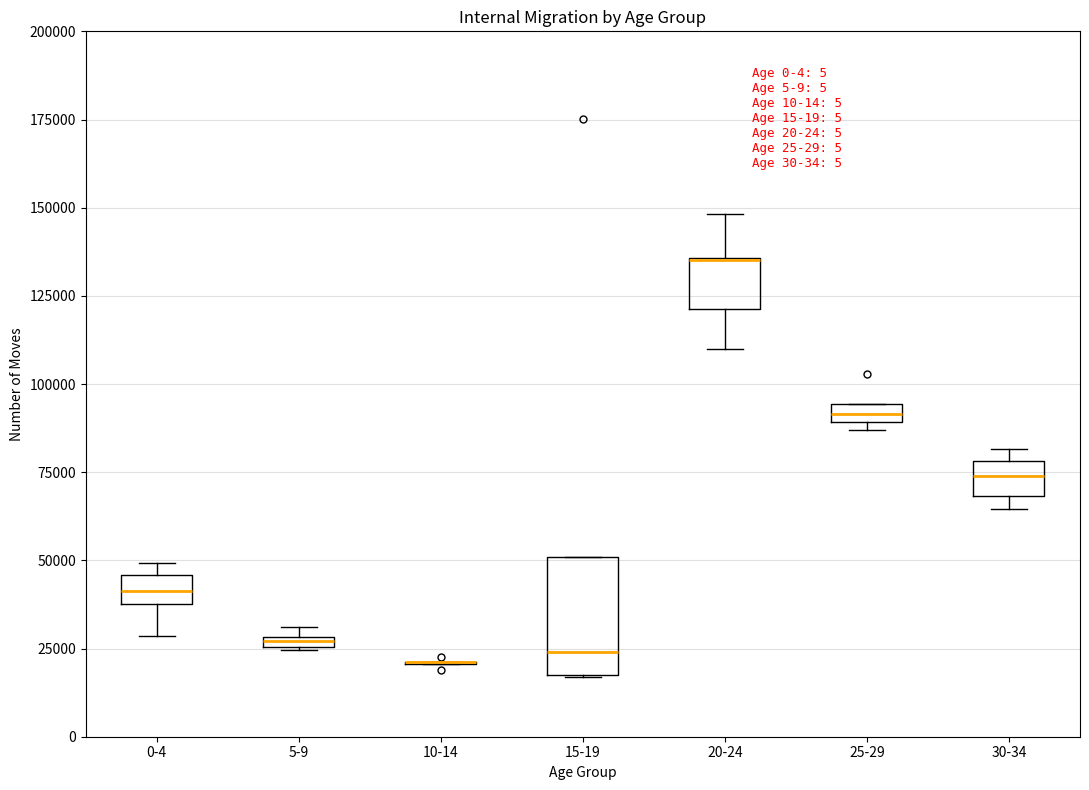

Where does the median line of the box for 15-19 sit on the y-axis? The values are not printed on the chart, so give them approximately, as read against the axis.

25000